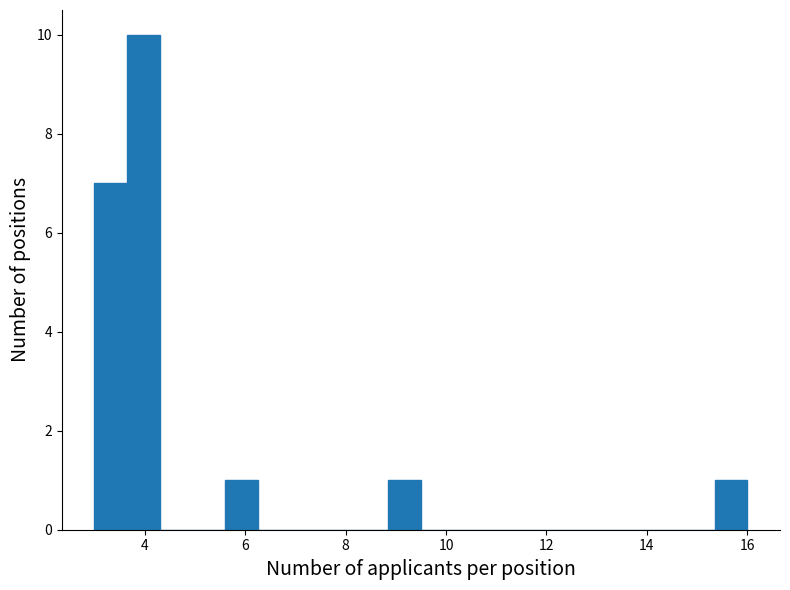

Read against the x-axis, roughly where is the centre of the tallest bar?

4.0